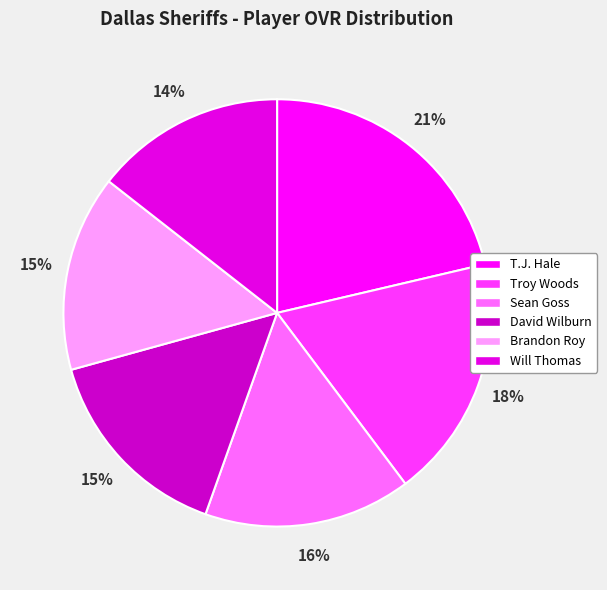

Is there a majority slice in this chart?

No